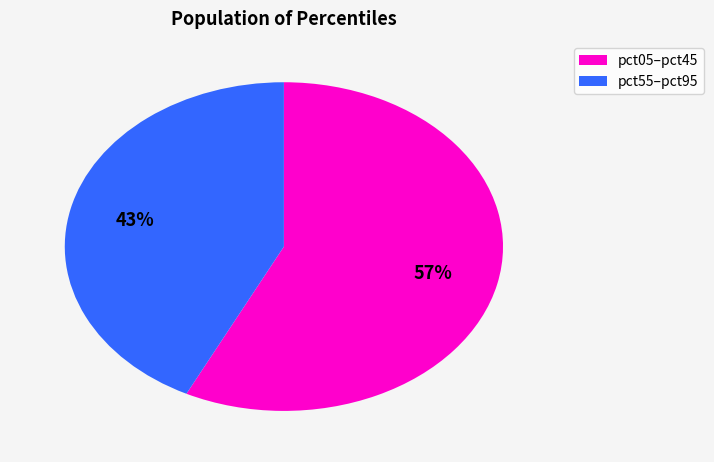

To the nearest percent, what is the average slice percentage?

50%